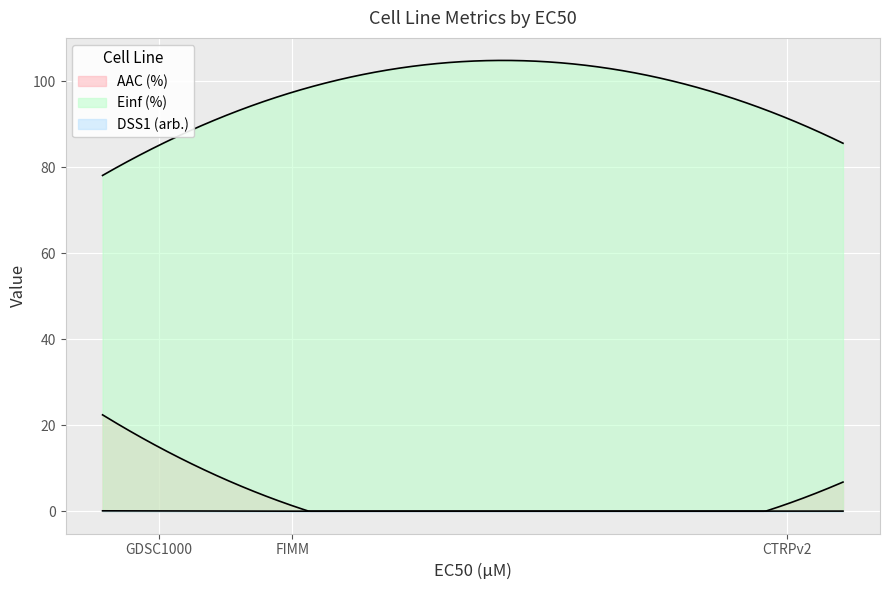

How many lines are shown in the chart?

3